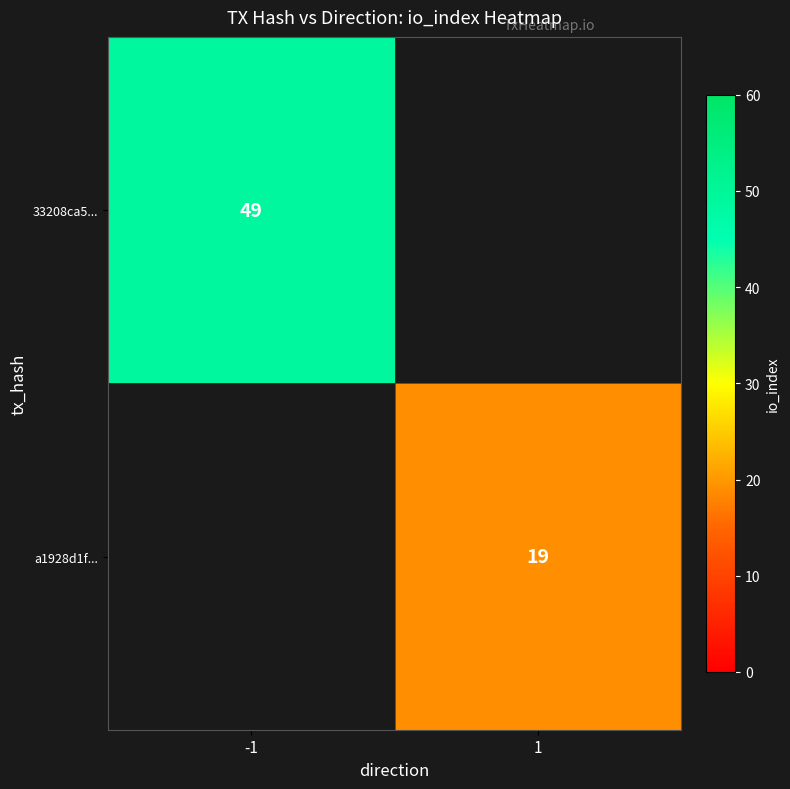

The a1928d1f... series shows 19 at 1. True or false?

True